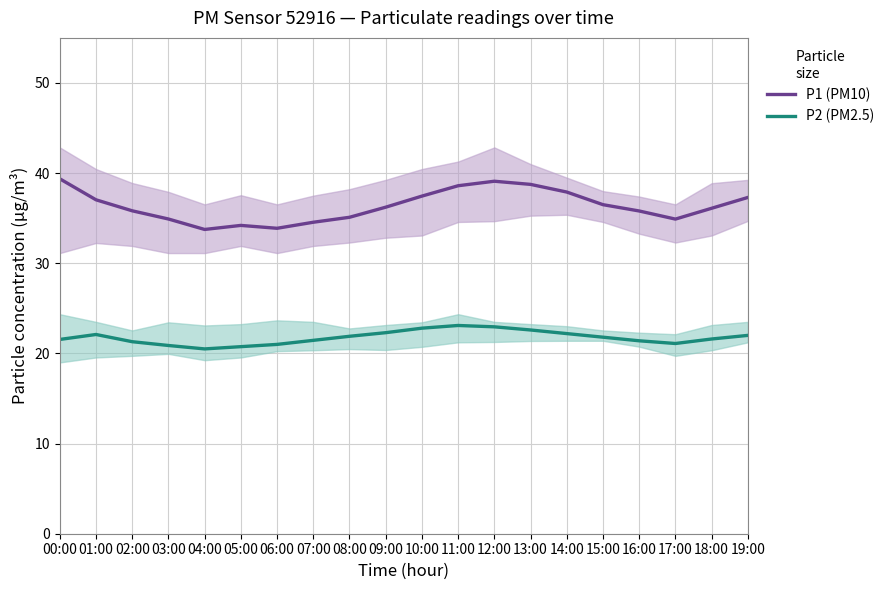

True or false: P1 (PM10) and P2 (PM2.5) intersect in this chart.

False